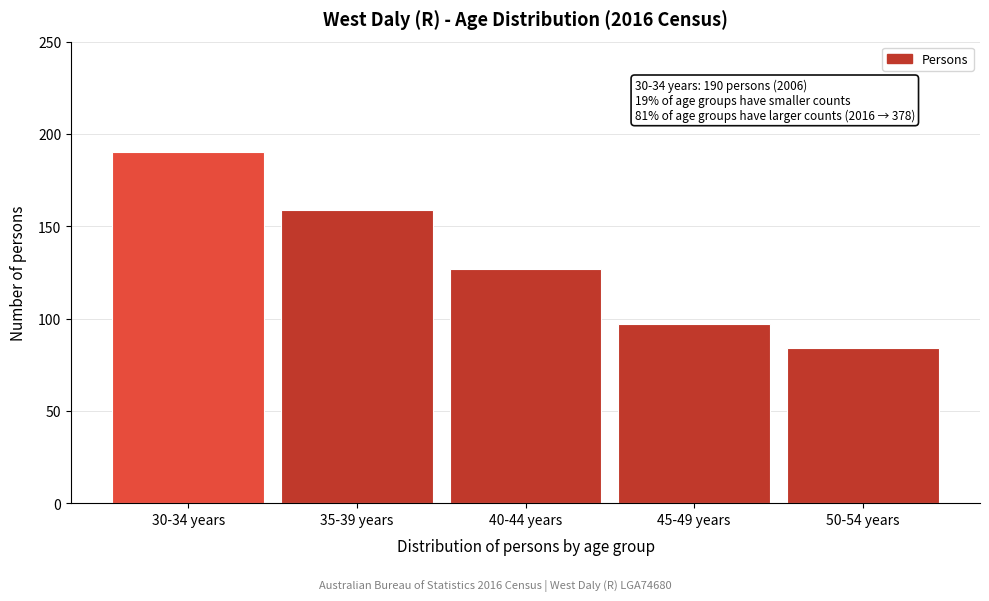

Reading left to right, transcribe all the data shown in this chart.

190	159	127	97	84